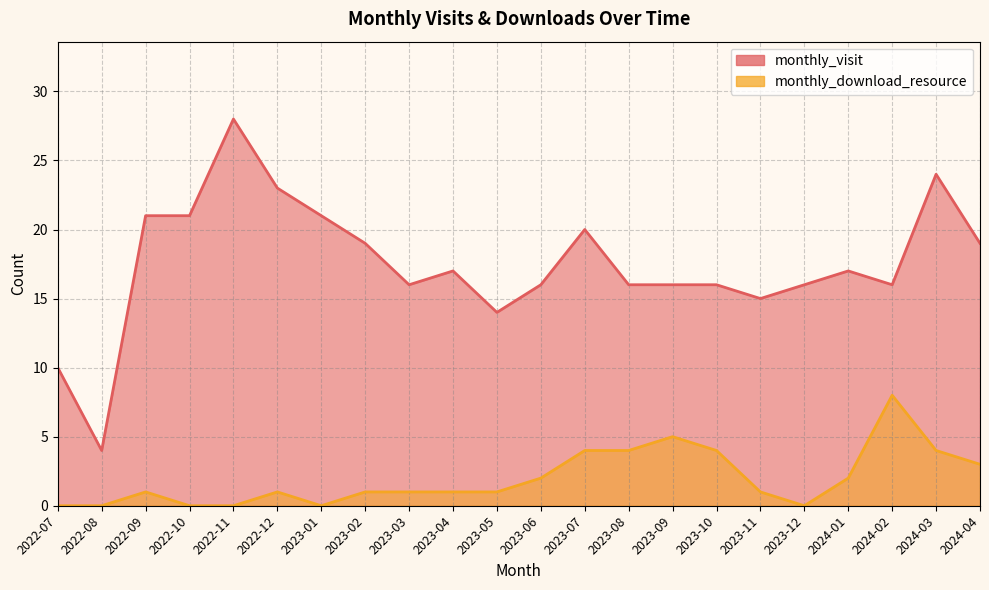

List the series in order of their peak value, lowest first.

monthly_download_resource, monthly_visit